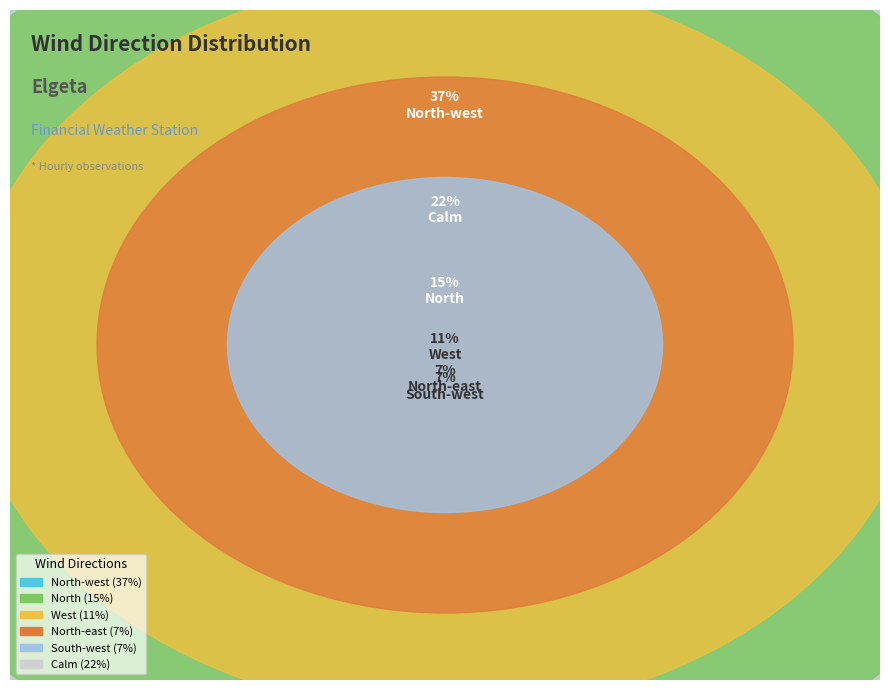

The Calm slice represents 28% of the pie. True or false?

False